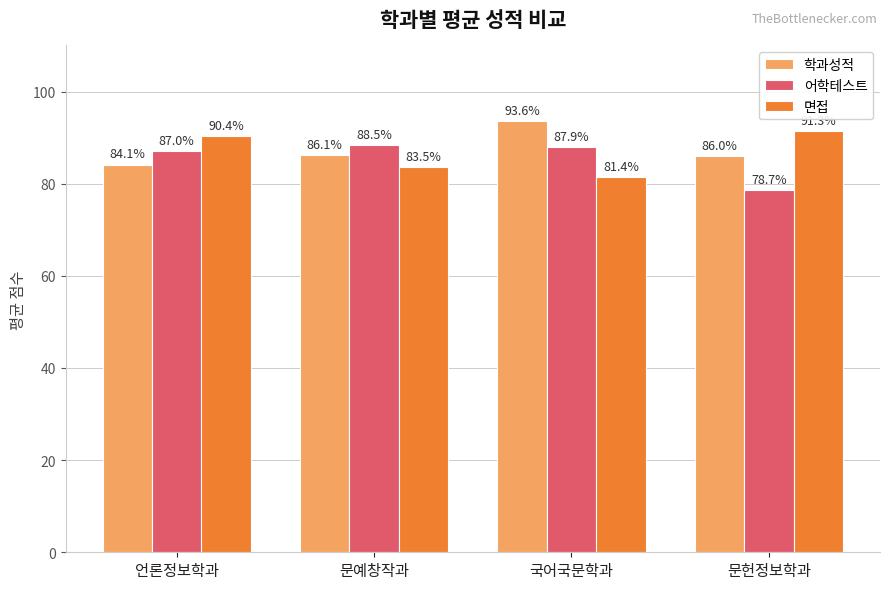

Rank the series by their maximum value, from highest to lowest.

학과성적, 면접, 어학테스트